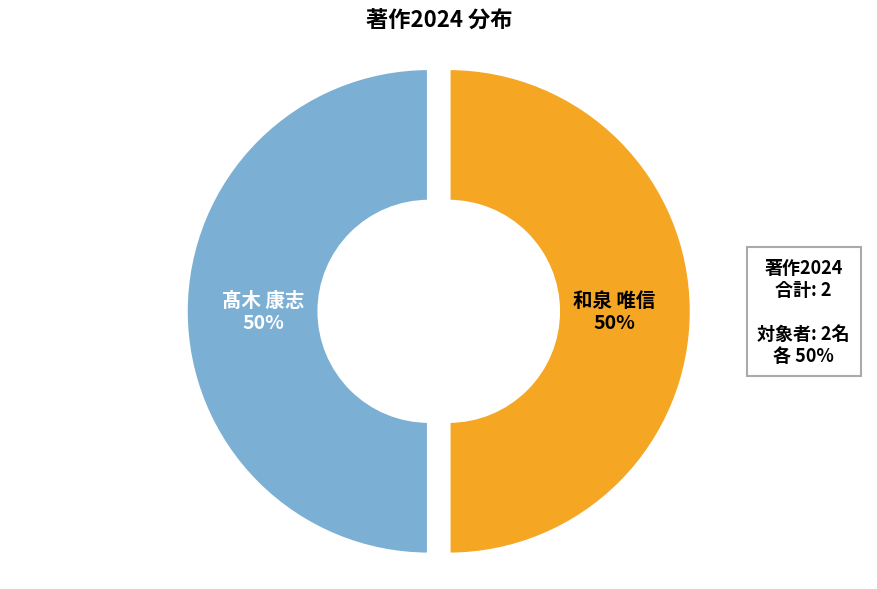

To the nearest percent, what is the average slice percentage?

50%